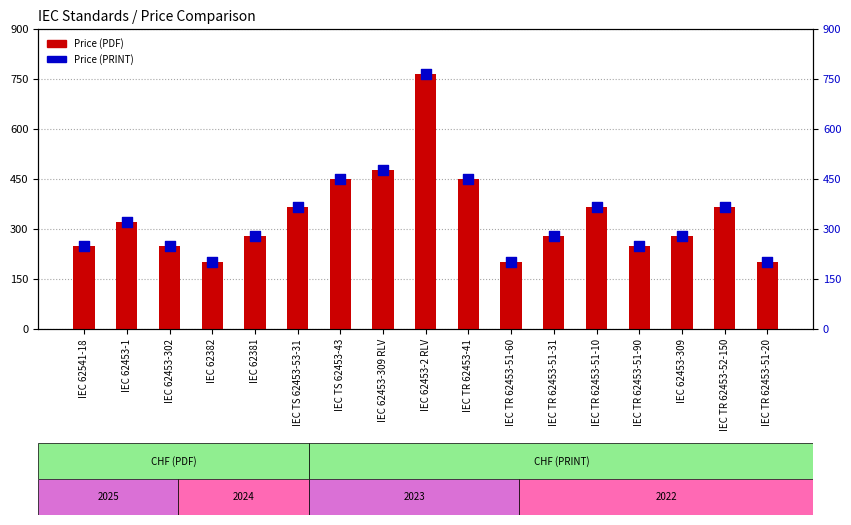

Which series has the largest total across all categories?

Price (PDF)